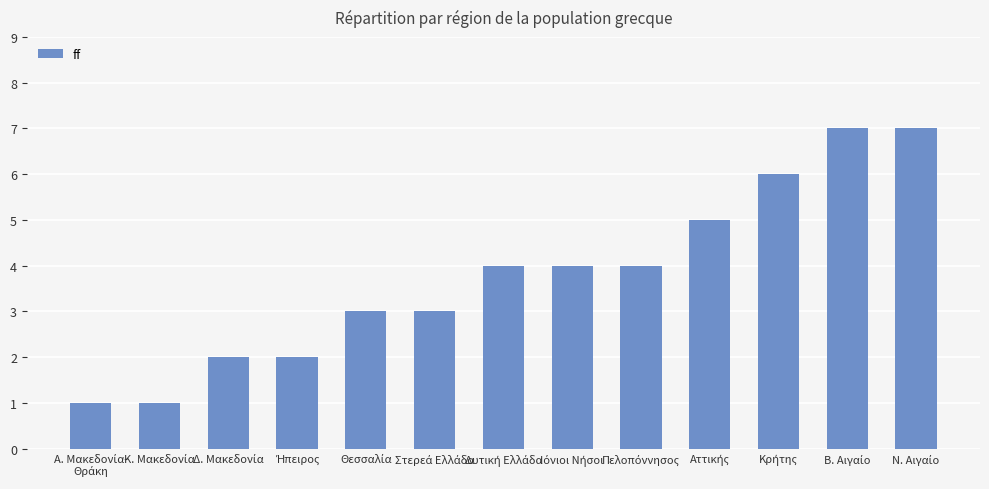

What is the sum of all values?

49